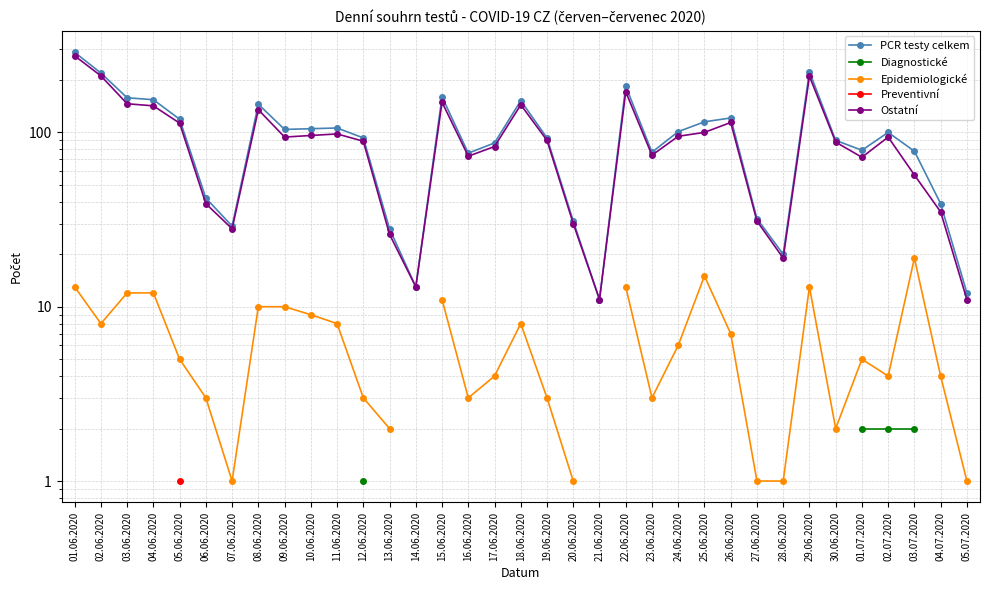

What is the sum of the Ostatní values at 03.07.2020 and 21.06.2020?

68.0